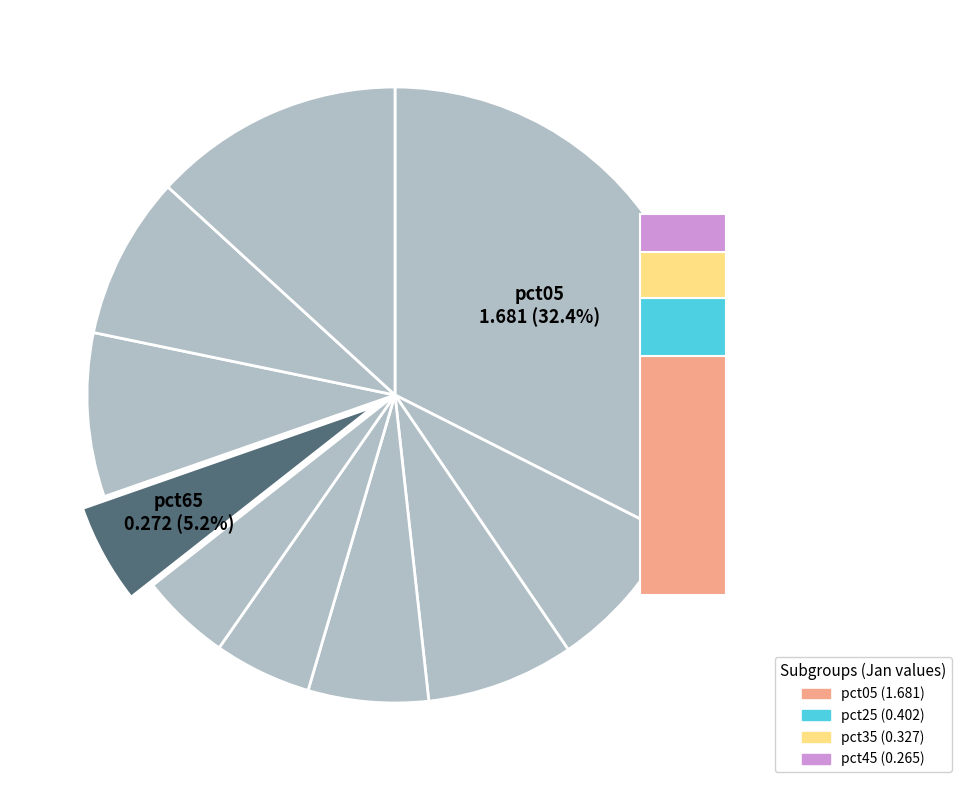

What is the change in value from pct35 to pct85?

+0.1